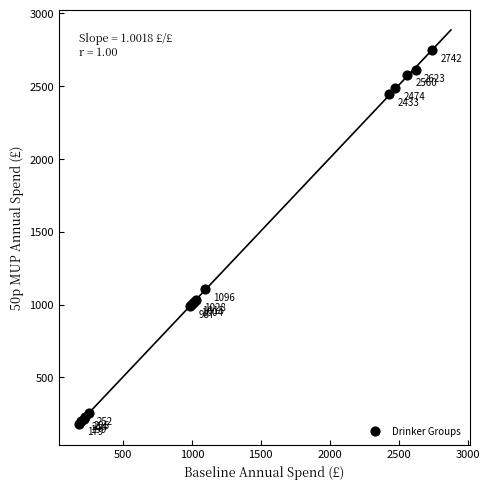

What Y value in the scatter plot is closest to 1465?

1104.1